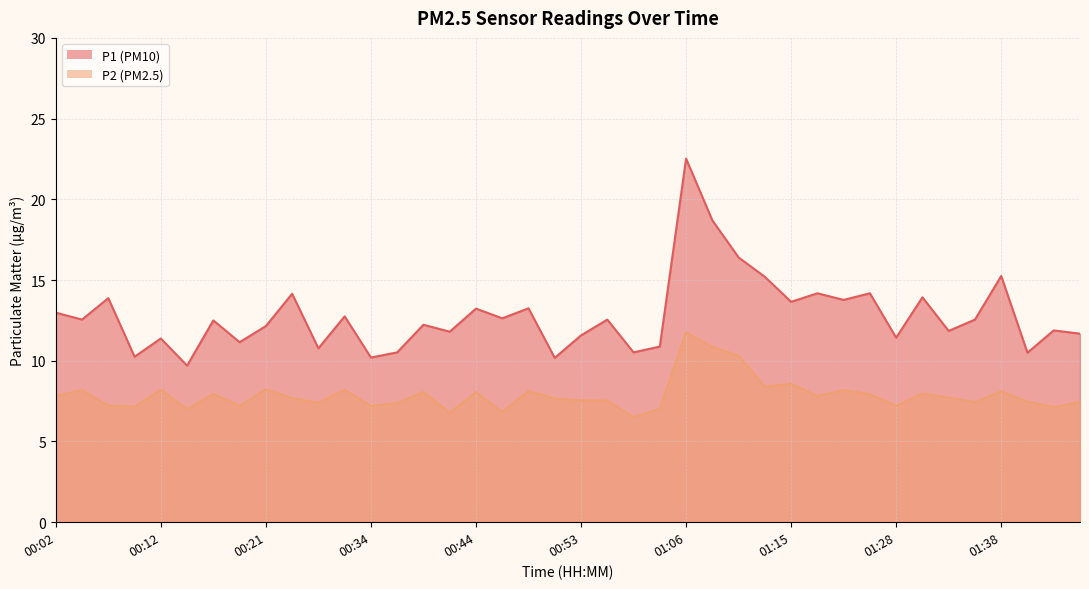

How many distinct data groups are displayed?

2